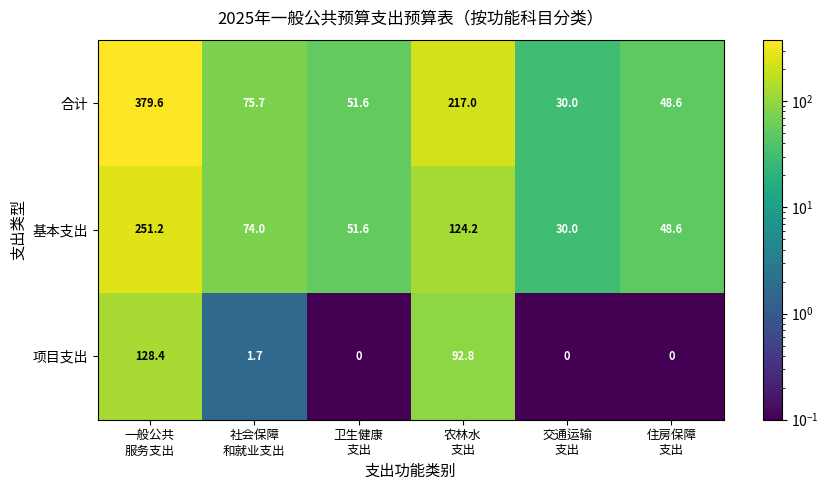

Which series changed the most between 一般公共
服务支出 and 交通运输
支出?

合计